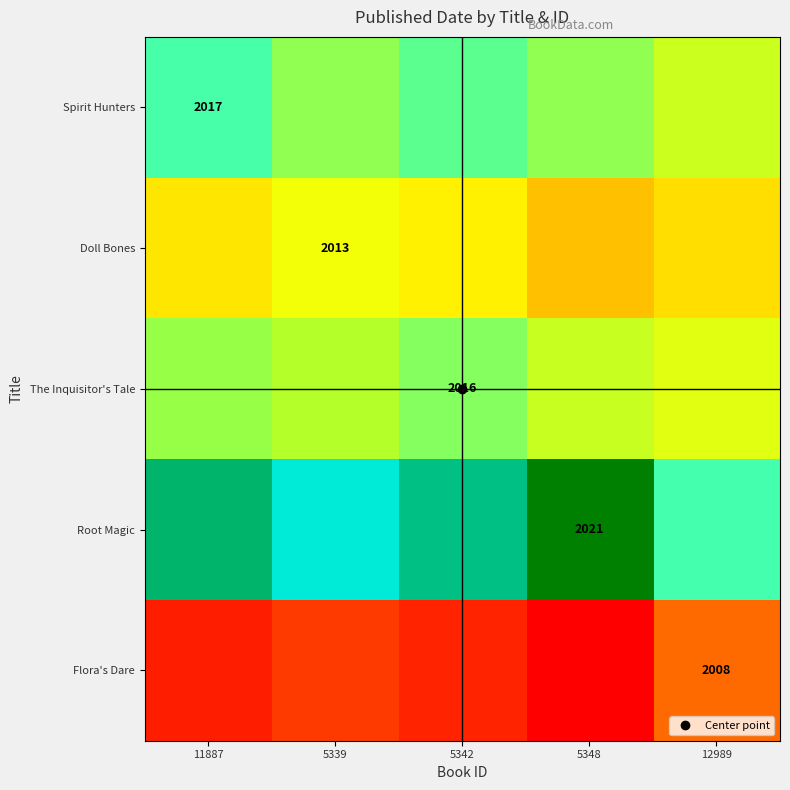

What is the sum of the Doll Bones values at 5348 and 12989?

4022.1